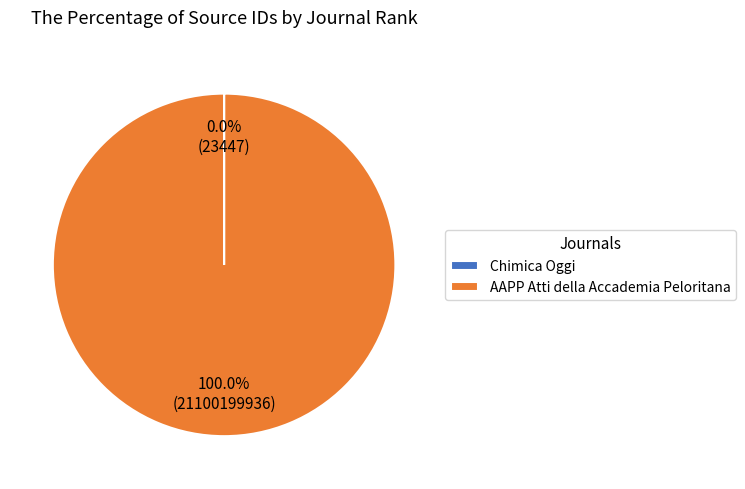

To the nearest percent, what is the average slice percentage?

50%